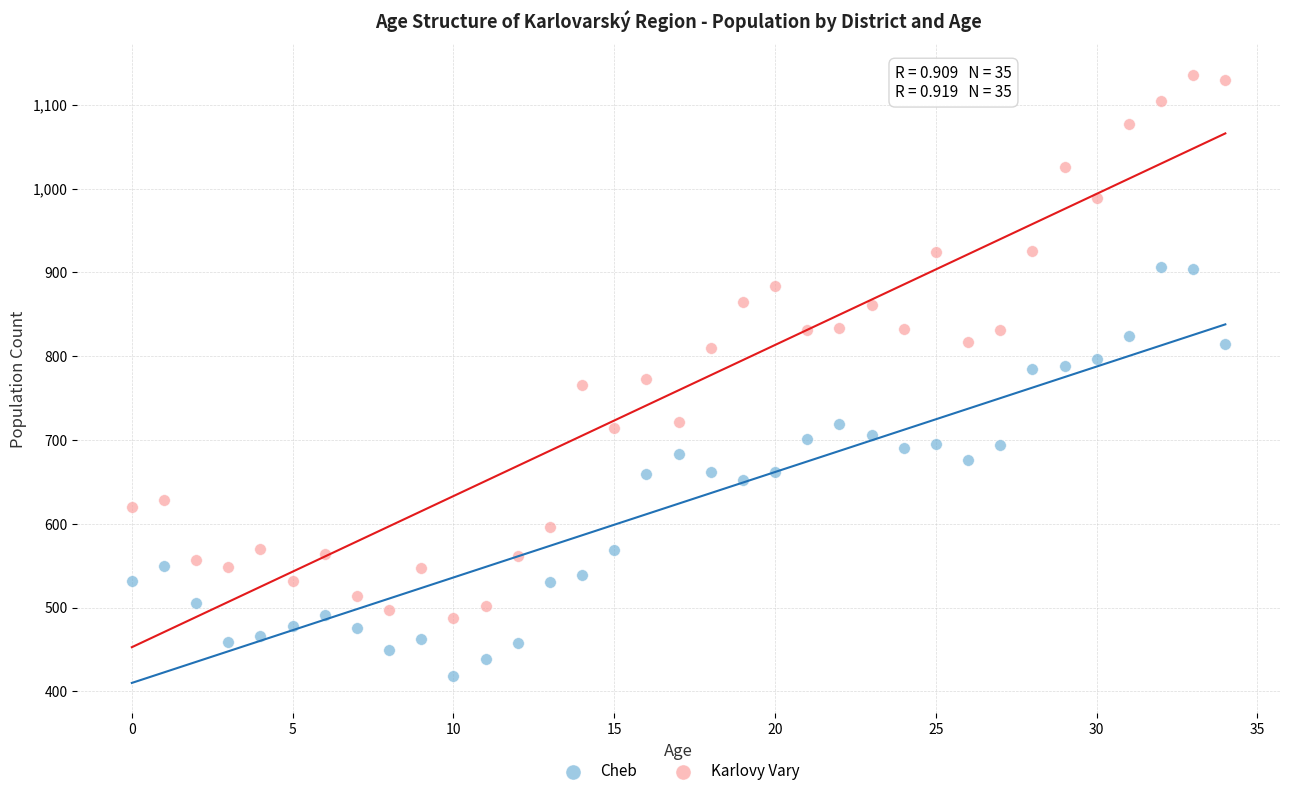

Which series contains the lowest Y value?

Cheb